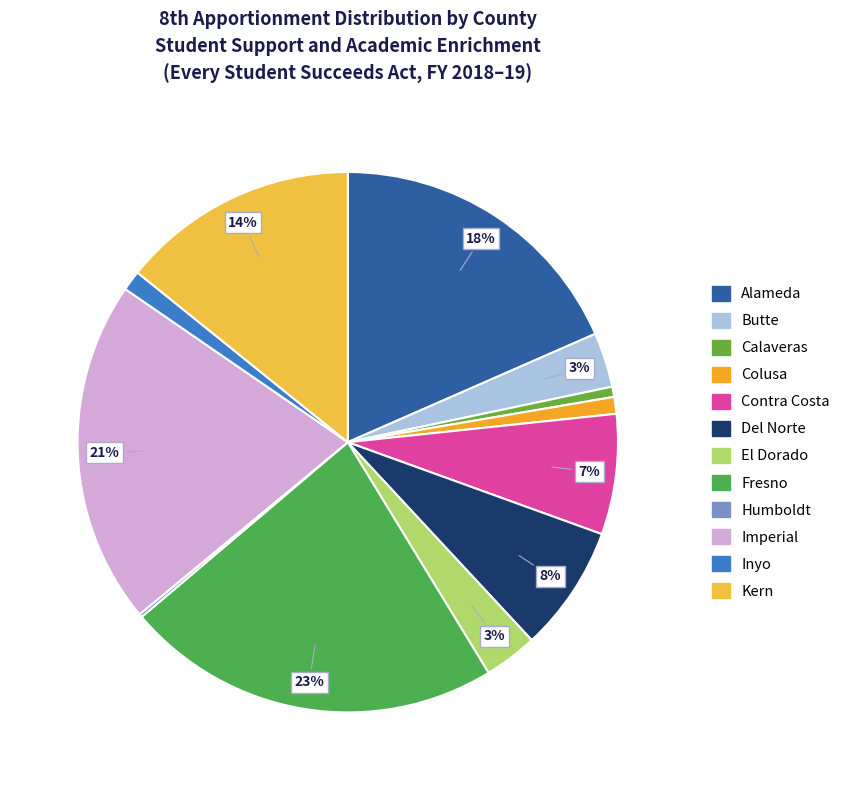

To the nearest percent, what is the difference between the Butte and Fresno slice percentages?

19%